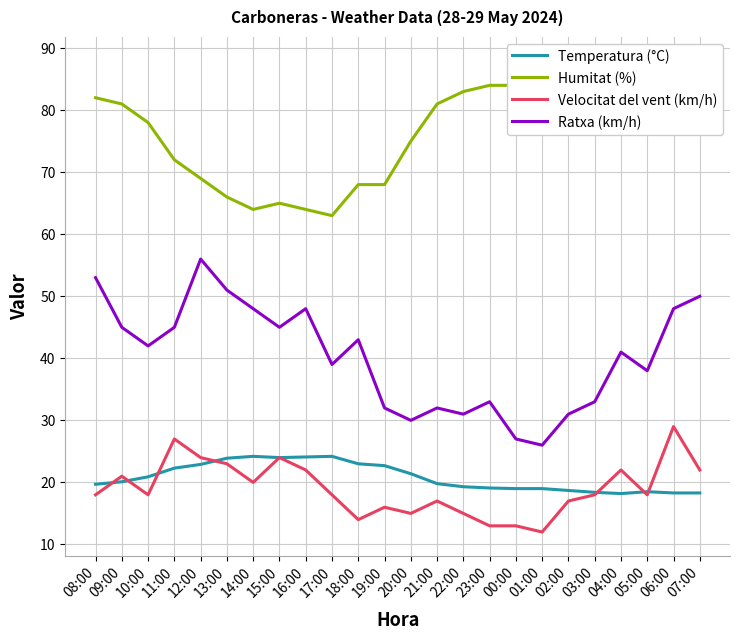

The value of Velocitat del vent (km/h) at 21:00 is 11.6. True or false?

False